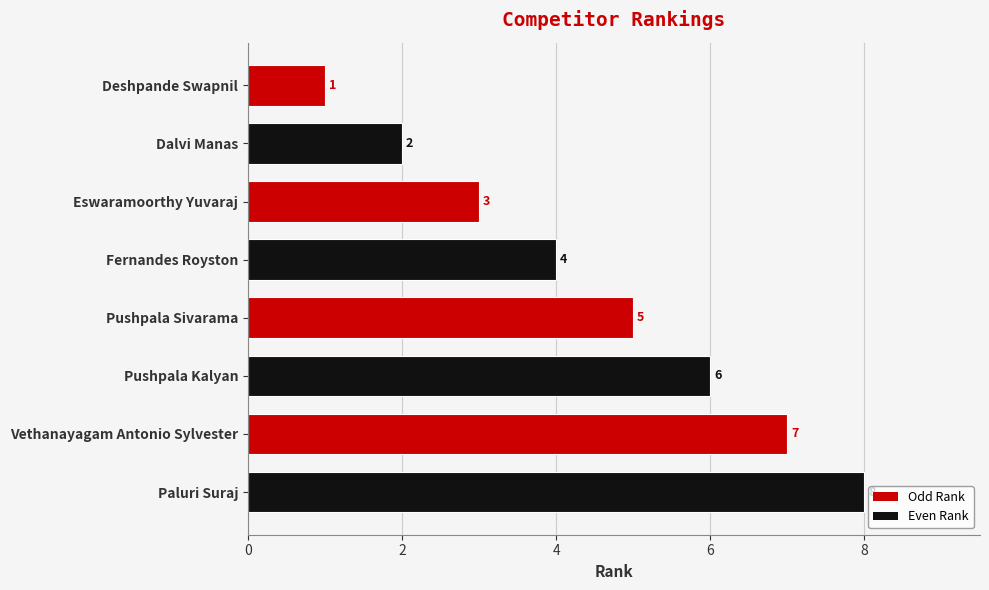

Count the number of categories in the chart.

8